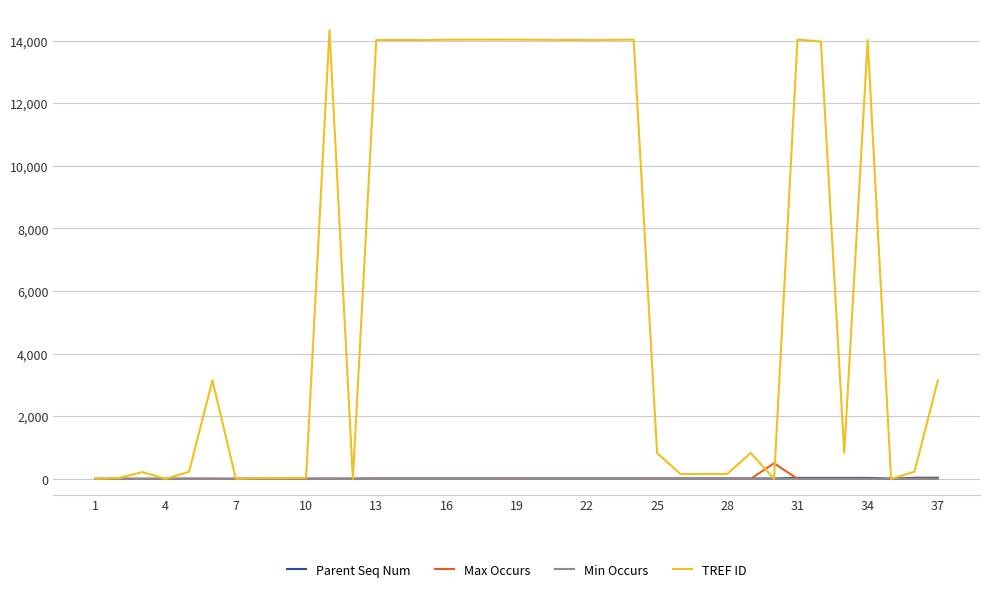

Which series has the largest range (max minus min)?

TREF ID